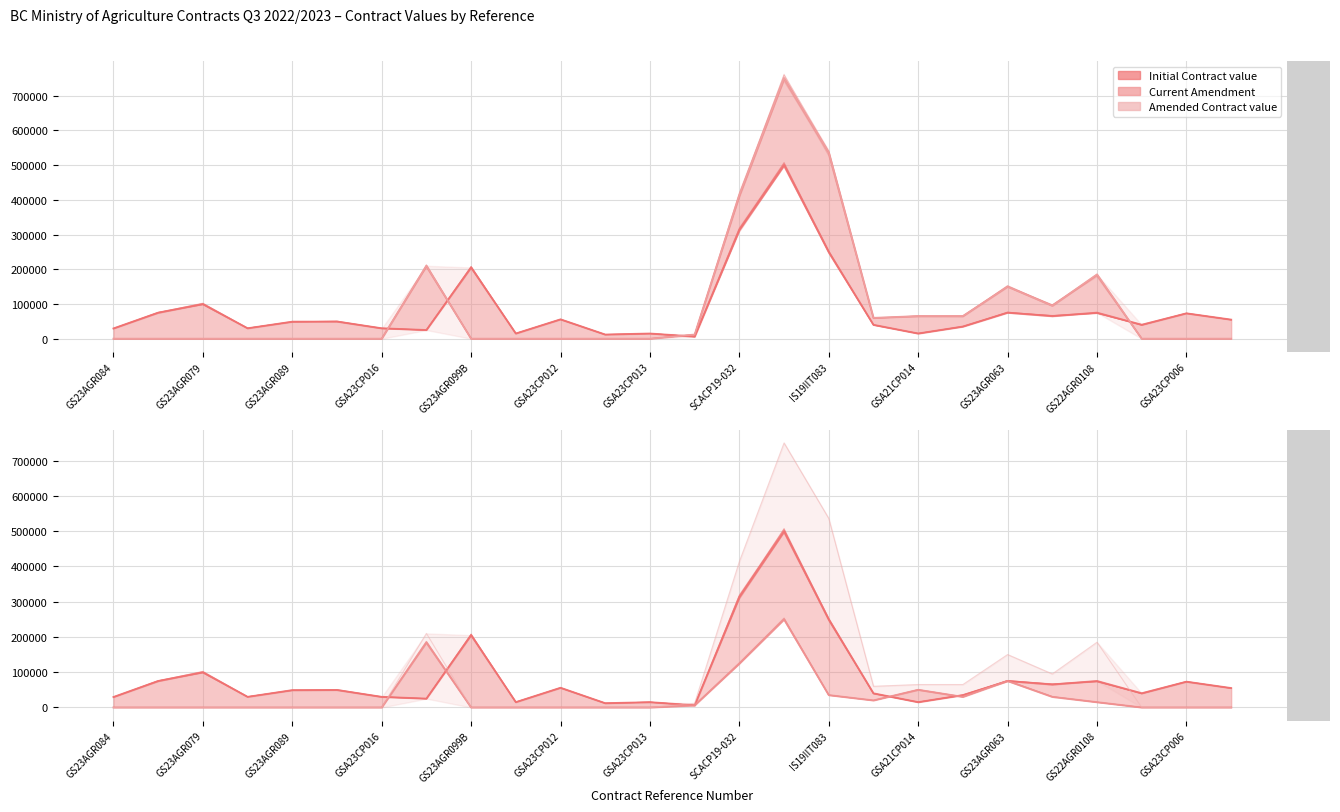

Count the number of data series in this chart.

3